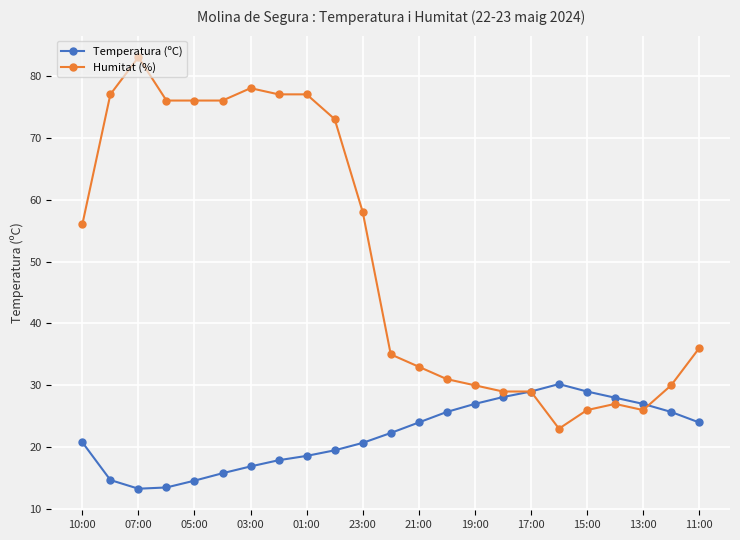

Which series has the widest spread of values?

Humitat (%)